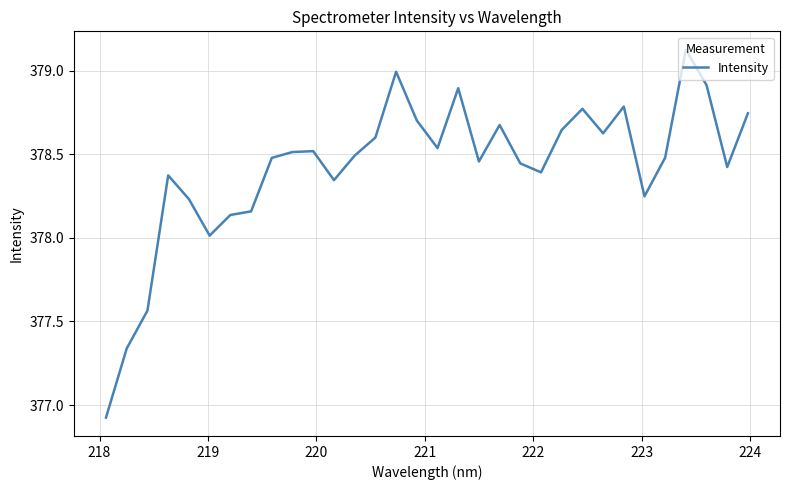

What is the difference between the maximum and minimum values?

2.2